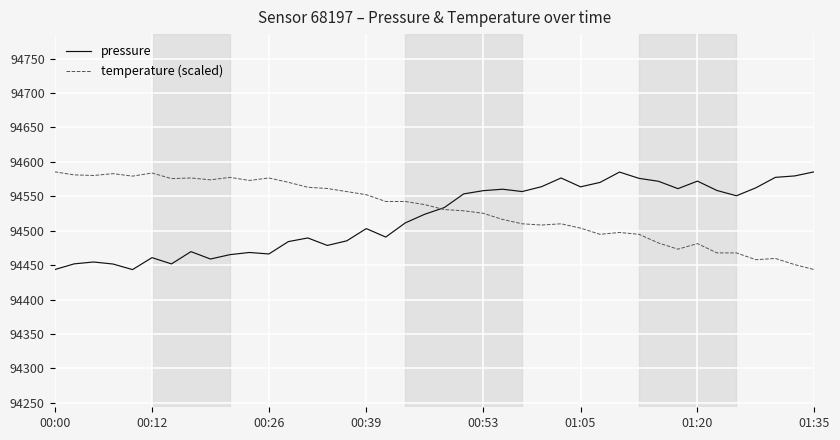

What is the lowest value of the temperature (scaled) series?

94443.5